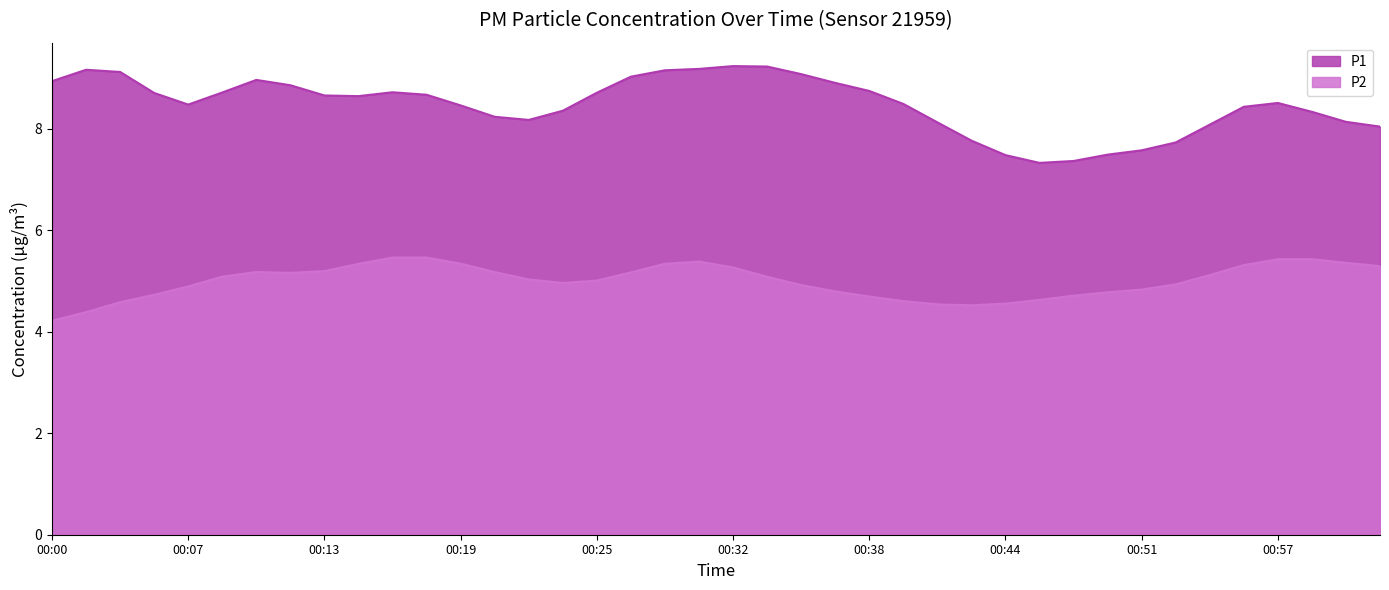

Does the chart have visible grid lines?

No